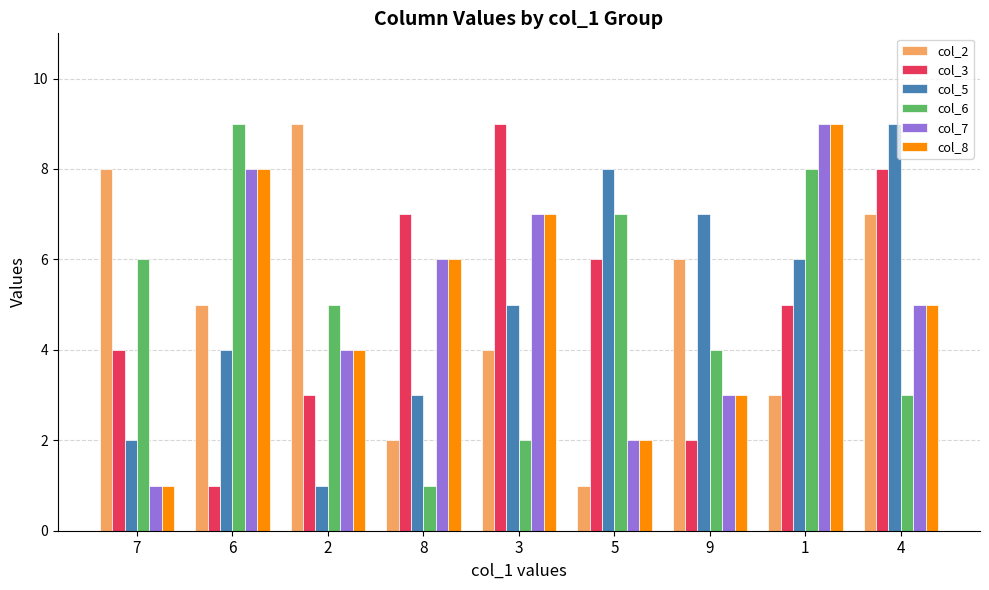

What is the total value across all series at 4?

37